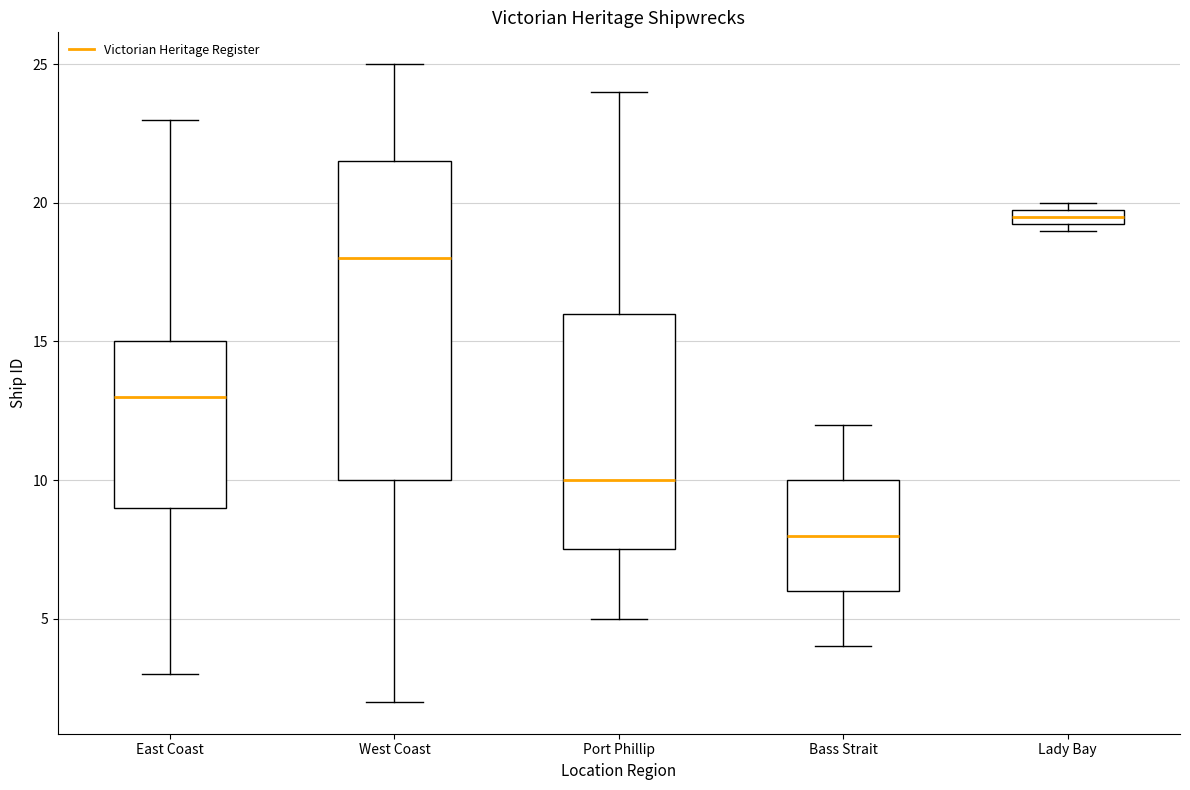

Which box's median line is the lowest?

Bass Strait